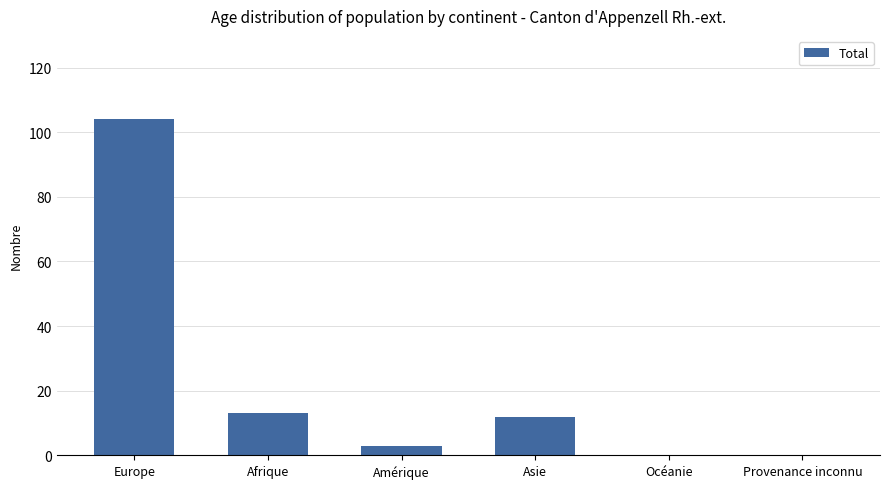

Are the bars horizontal?

No